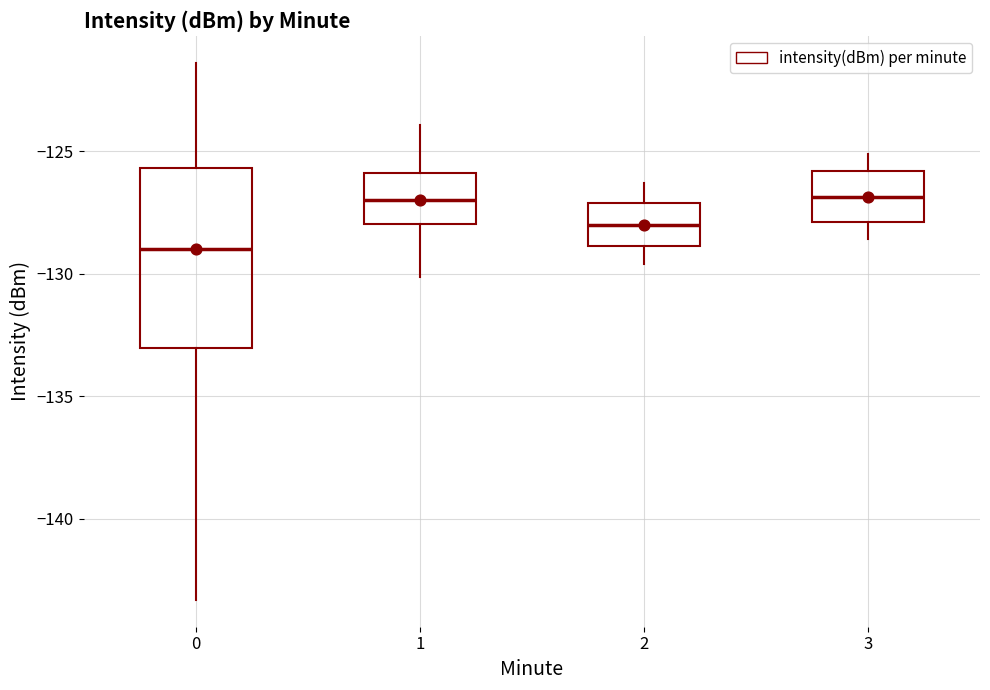

Where does the median line of the box at x = 3 sit on the y-axis? The values are not printed on the chart, so give them approximately, as read against the axis.

-127.0